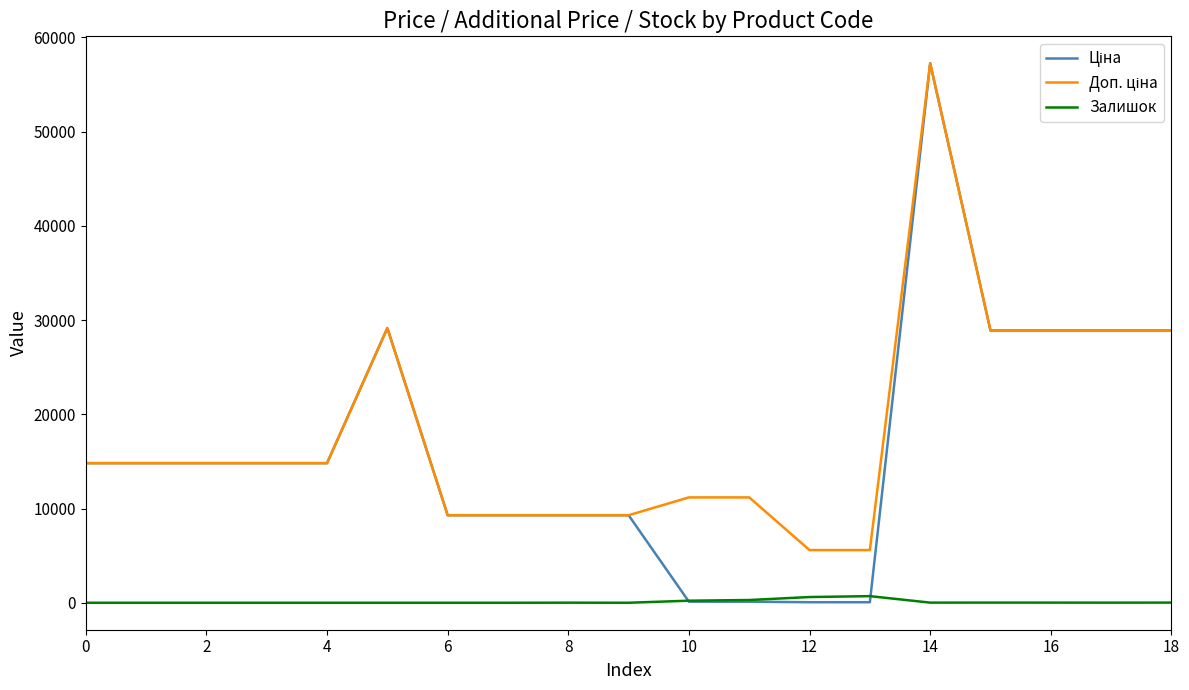

What is the maximum value shown in the chart?

57258.0